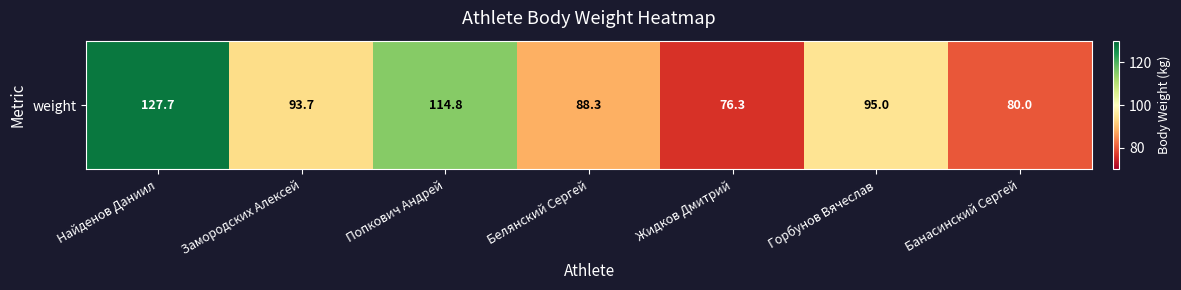

At which label does the data first exceed 93?

Найденов Даниил